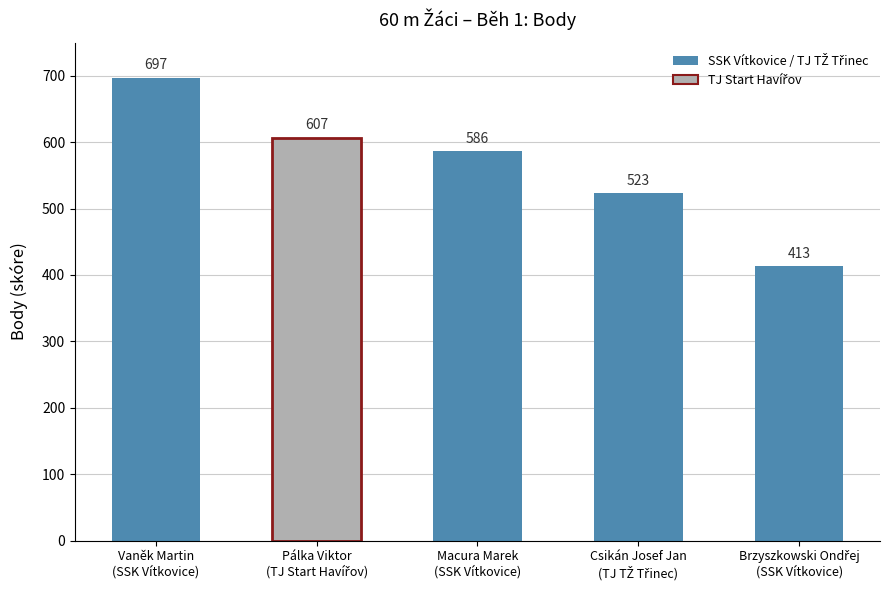

What is the smallest value displayed?

413